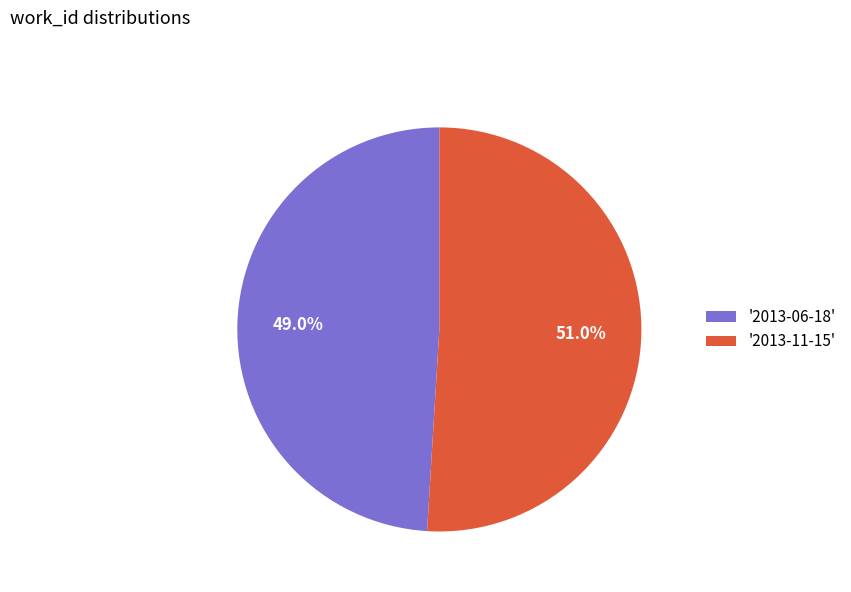

How many slices are in this pie chart?

2